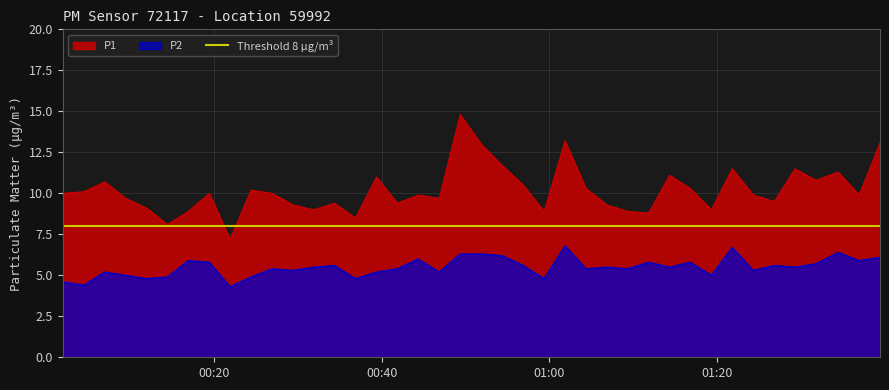

Which series has the largest range (max minus min)?

P1